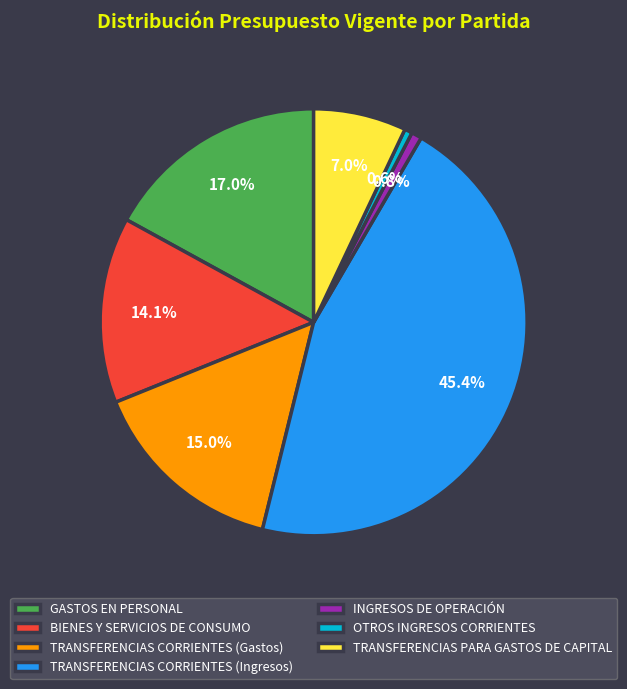

How many segments does this pie chart have?

7